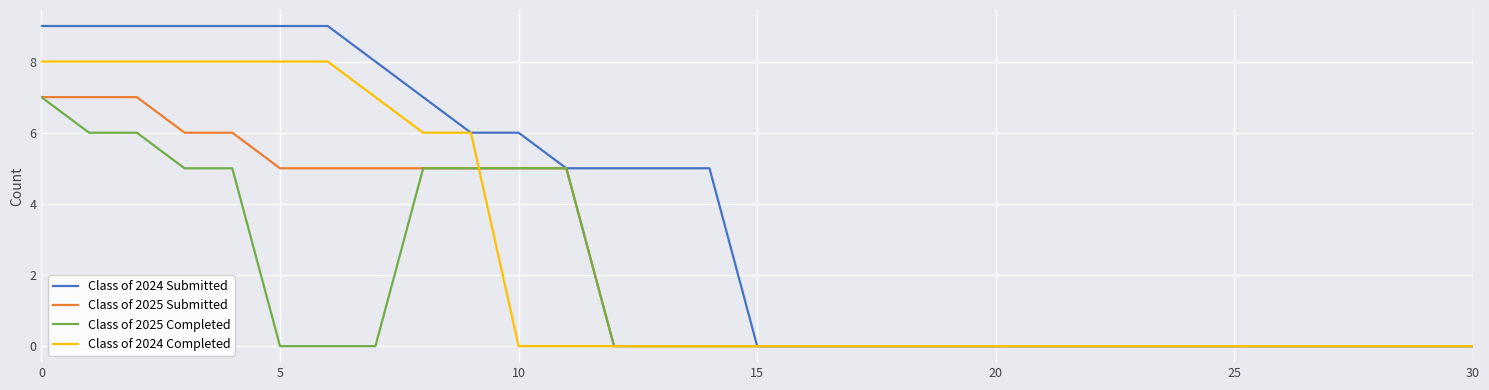

Reading left to right, transcribe all the data shown in this chart.

Class of 2024 Submitted: 9	9	9	9	9	9	9	8	7	6	6	5	5	5	5	0	0	0	0	0	0	0	0	0	0	0	0	0	0	0	0
Class of 2025 Submitted: 7	7	7	6	6	5	5	5	5	5	5	5	0	0	0	0	0	0	0	0	0	0	0	0	0	0	0	0	0	0	0
Class of 2025 Completed: 7	6	6	5	5	0	0	0	5	5	5	5	0	0	0	0	0	0	0	0	0	0	0	0	0	0	0	0	0	0	0
Class of 2024 Completed: 8	8	8	8	8	8	8	7	6	6	0	0	0	0	0	0	0	0	0	0	0	0	0	0	0	0	0	0	0	0	0